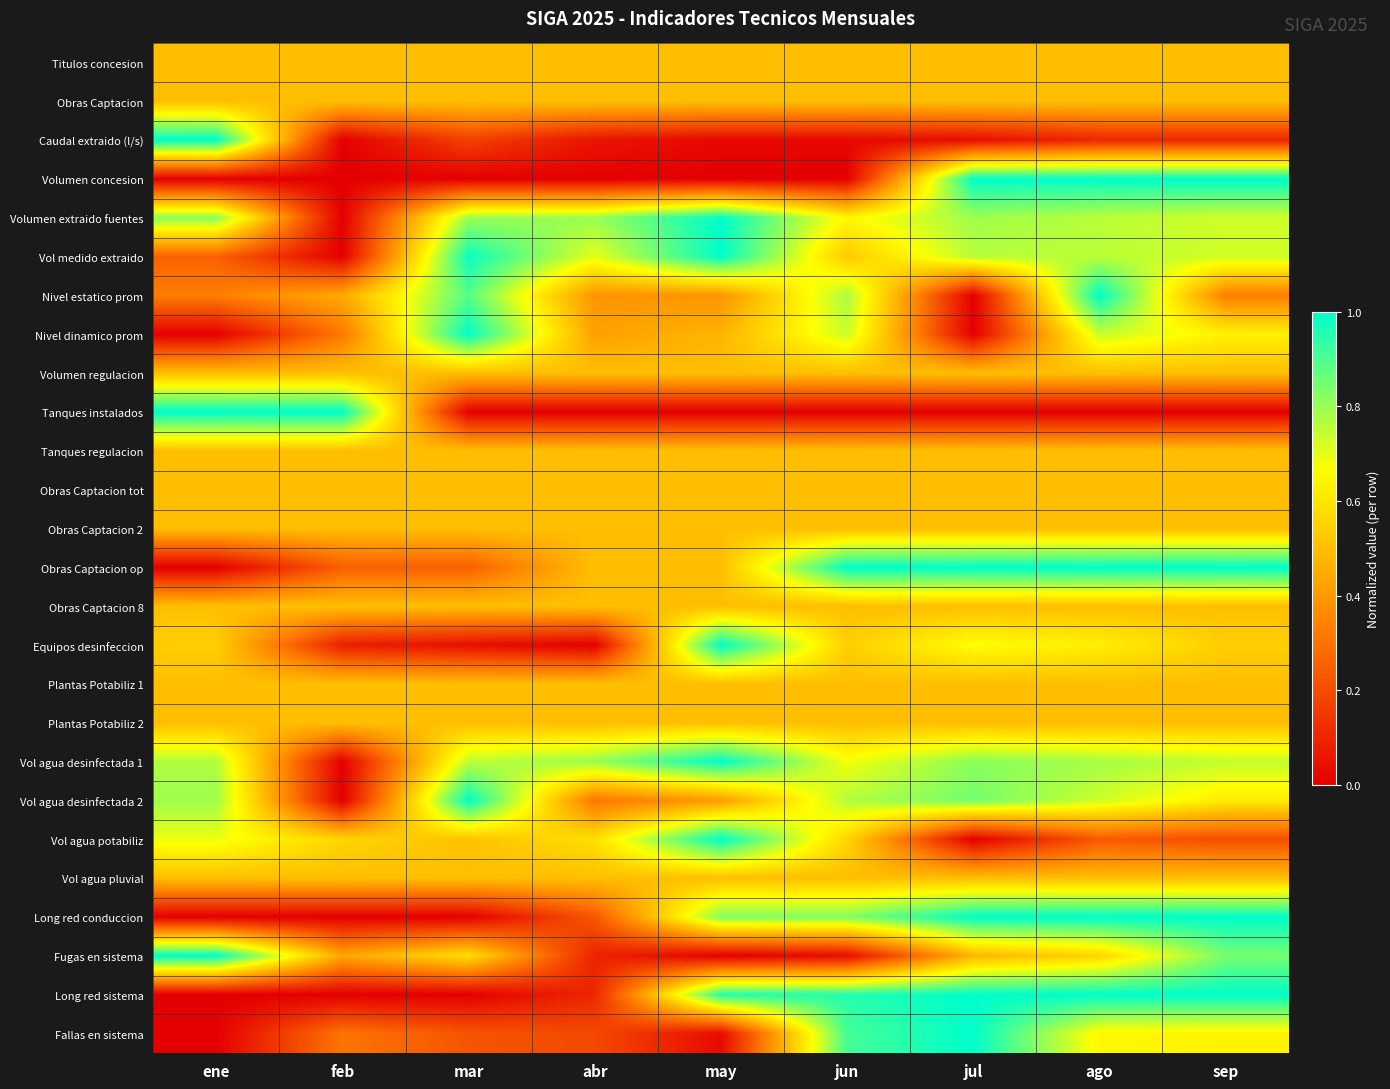

Reading left to right, transcribe all the data shown in this chart.

Titulos concesion: ene=0.5	feb=0.5	mar=0.5	abr=0.5	may=0.5	jun=0.5	jul=0.5	ago=0.5	sep=0.5
Obras Captacion: ene=0.5	feb=0.5	mar=0.5	abr=0.5	may=0.5	jun=0.5	jul=0.5	ago=0.5	sep=0.5
Caudal extraido (l/s): ene=1.0	feb=0.0	mar=0.2	abr=0.1	may=0.0	jun=0.0	jul=0.0	ago=0.1	sep=0.1
Volumen concesion: ene=0.0	feb=0.0	mar=0.0	abr=0.0	may=0.0	jun=0.0	jul=1.0	ago=1.0	sep=1.0
Volumen extraido fuentes: ene=0.8	feb=0.0	mar=0.8	abr=0.8	may=1.0	jun=0.7	jul=0.8	ago=0.8	sep=0.7
Vol medido extraido: ene=0.3	feb=0.0	mar=1.0	abr=0.7	may=1.0	jun=0.5	jul=0.8	ago=0.8	sep=0.7
Nivel estatico prom: ene=0.3	feb=0.4	mar=0.9	abr=0.4	may=0.4	jun=0.8	jul=0.0	ago=1.0	sep=0.3
Nivel dinamico prom: ene=0.0	feb=0.3	mar=1.0	abr=0.4	may=0.5	jun=0.7	jul=0.0	ago=0.7	sep=0.6
Volumen regulacion: ene=0.5	feb=0.5	mar=0.5	abr=0.5	may=0.5	jun=0.5	jul=0.5	ago=0.5	sep=0.5
Tanques instalados: ene=1.0	feb=1.0	mar=0.0	abr=0.0	may=0.0	jun=0.0	jul=0.0	ago=0.0	sep=0.0
Tanques regulacion: ene=0.5	feb=0.5	mar=0.5	abr=0.5	may=0.5	jun=0.5	jul=0.5	ago=0.5	sep=0.5
Obras Captacion tot: ene=0.5	feb=0.5	mar=0.5	abr=0.5	may=0.5	jun=0.5	jul=0.5	ago=0.5	sep=0.5
Obras Captacion 2: ene=0.5	feb=0.5	mar=0.5	abr=0.5	may=0.5	jun=0.5	jul=0.5	ago=0.5	sep=0.5
Obras Captacion op: ene=0.0	feb=0.2	mar=0.2	abr=0.5	may=0.5	jun=1.0	jul=1.0	ago=1.0	sep=1.0
Obras Captacion 8: ene=0.5	feb=0.5	mar=0.5	abr=0.5	may=0.5	jun=0.5	jul=0.5	ago=0.5	sep=0.5
Equipos desinfeccion: ene=0.5	feb=0.1	mar=0.0	abr=0.0	may=1.0	jun=0.5	jul=0.7	ago=0.6	sep=0.5
Plantas Potabiliz 1: ene=0.5	feb=0.5	mar=0.5	abr=0.5	may=0.5	jun=0.5	jul=0.5	ago=0.5	sep=0.5
Plantas Potabiliz 2: ene=0.5	feb=0.5	mar=0.5	abr=0.5	may=0.5	jun=0.5	jul=0.5	ago=0.5	sep=0.5
Vol agua desinfectada 1: ene=0.8	feb=0.0	mar=0.8	abr=0.8	may=1.0	jun=0.7	jul=0.8	ago=0.8	sep=0.7
Vol agua desinfectada 2: ene=0.8	feb=0.0	mar=1.0	abr=0.3	may=0.4	jun=0.8	jul=0.8	ago=0.7	sep=0.6
Vol agua potabiliz: ene=0.7	feb=0.6	mar=0.5	abr=0.6	may=1.0	jun=0.6	jul=0.0	ago=0.2	sep=0.2
Vol agua pluvial: ene=0.5	feb=0.5	mar=0.5	abr=0.5	may=0.5	jun=0.5	jul=0.5	ago=0.5	sep=0.5
Long red conduccion: ene=0.0	feb=0.0	mar=0.0	abr=0.2	may=0.8	jun=0.8	jul=1.0	ago=1.0	sep=1.0
Fugas en sistema: ene=1.0	feb=0.4	mar=0.6	abr=0.1	may=0.0	jun=0.0	jul=0.5	ago=0.6	sep=0.8
Long red sistema: ene=0.0	feb=0.0	mar=0.0	abr=0.1	may=1.0	jun=1.0	jul=1.0	ago=1.0	sep=1.0
Fallas en sistema: ene=0.0	feb=0.3	mar=0.2	abr=0.2	may=0.0	jun=0.9	jul=1.0	ago=0.6	sep=0.6